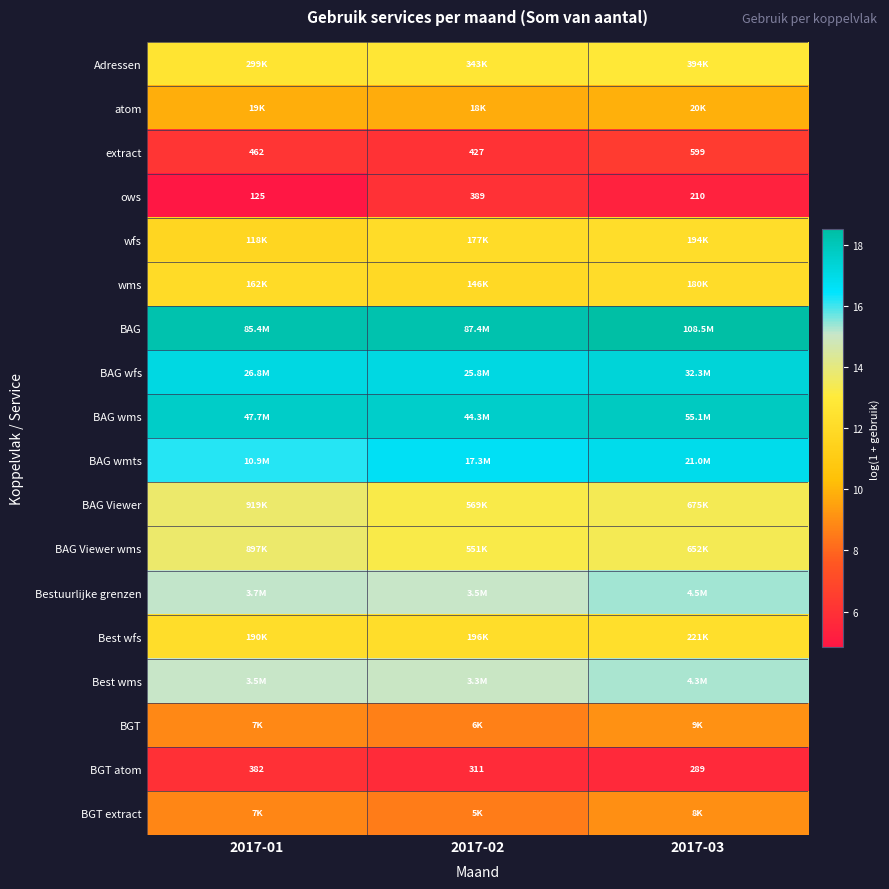

What is the difference between the highest and lowest values at 2017-01?

13.4